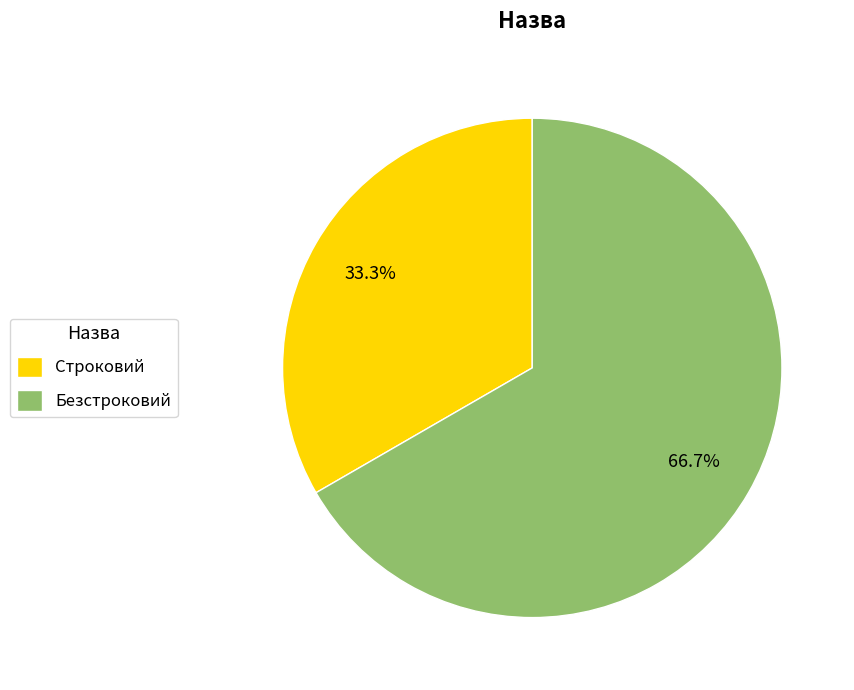

To the nearest percent, what percentage of the pie is Безстроковий?

67%